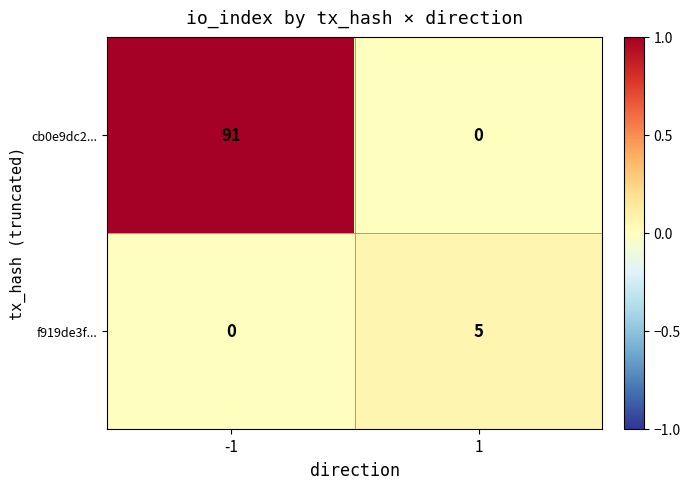

What is the total value across all series at 1?

5